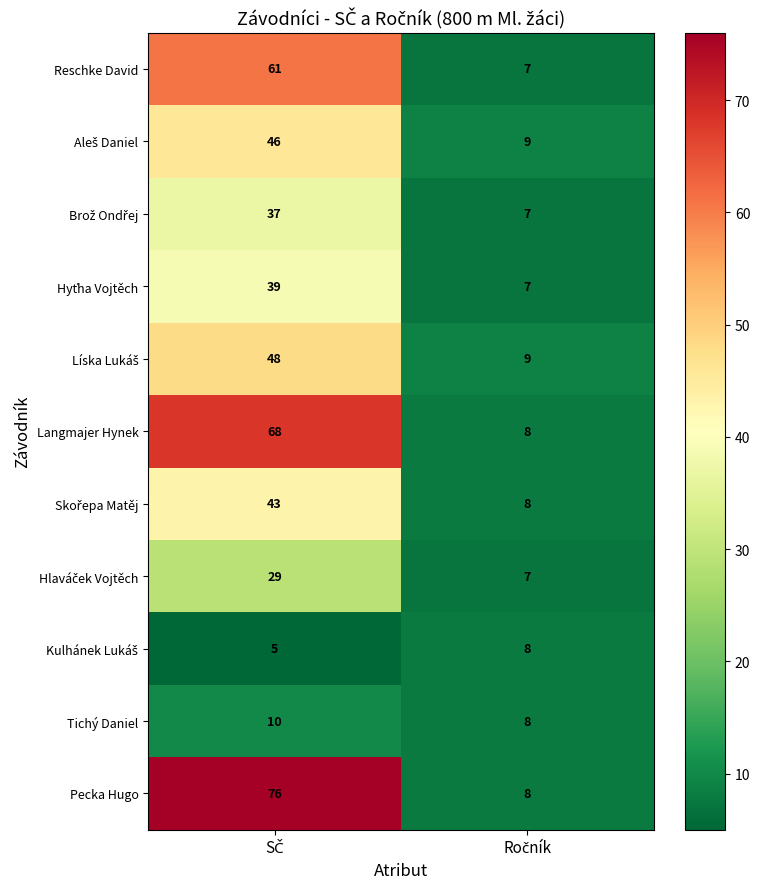

Which series has the widest spread of values?

Pecka Hugo